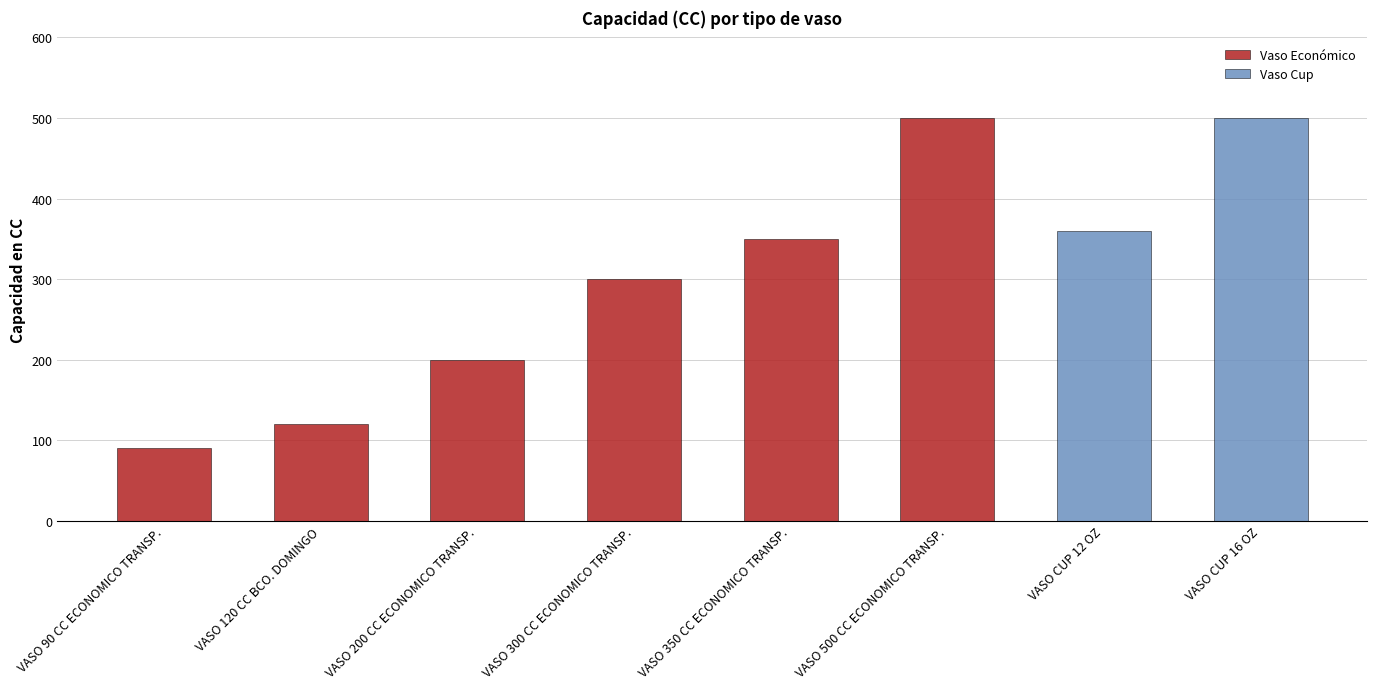

The value at VASO CUP 16 OZ is 500. True or false?

True